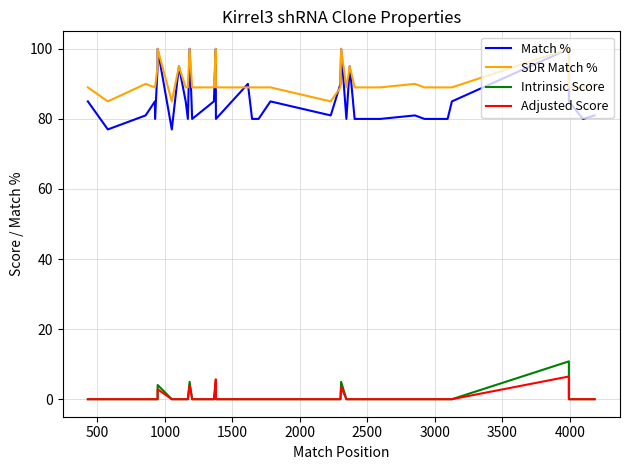

Count the number of data series in this chart.

4